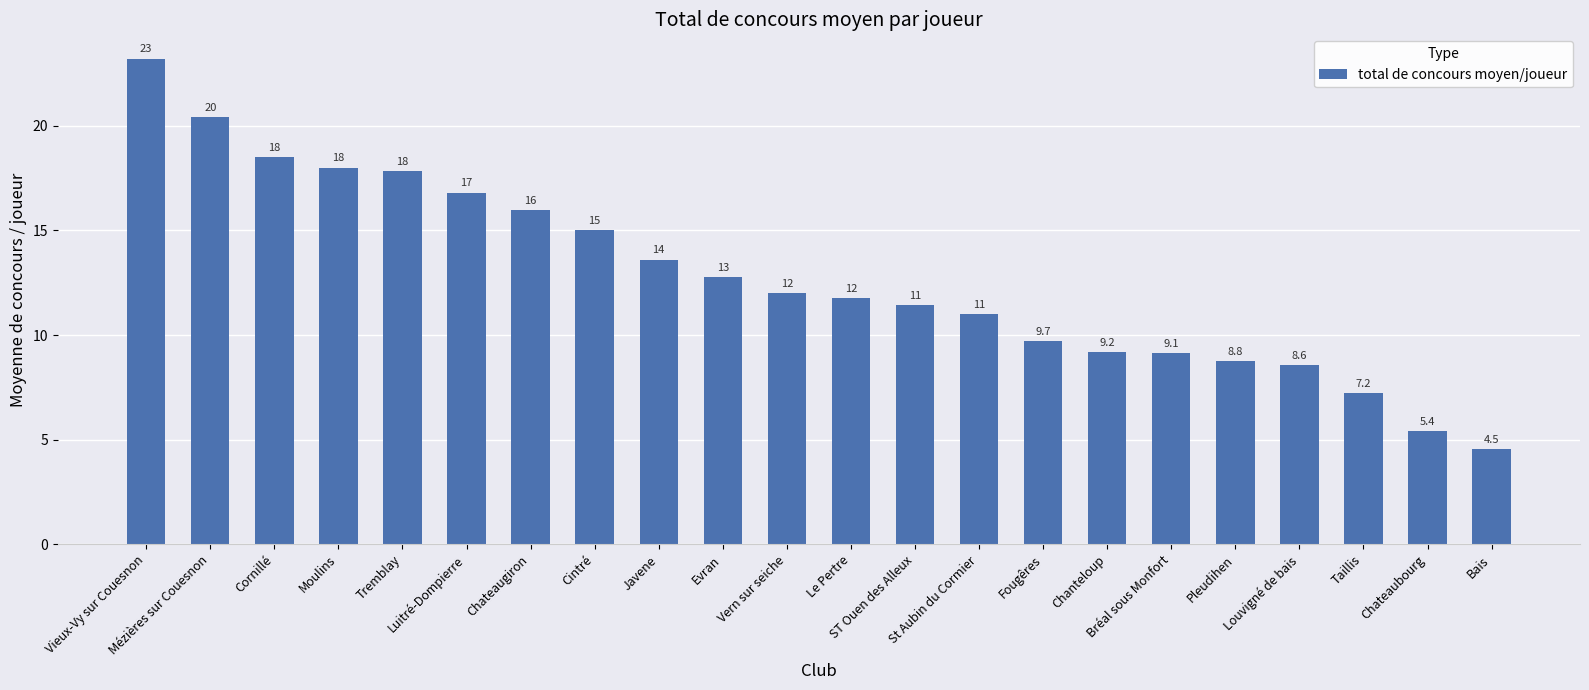

Reading left to right, transcribe all the data shown in this chart.

23.2	20.4	18.5	18.0	17.8	16.8	16.0	15.0	13.6	12.8	12.0	11.8	11.4	11.0	9.7	9.2	9.1	8.8	8.6	7.2	5.4	4.5